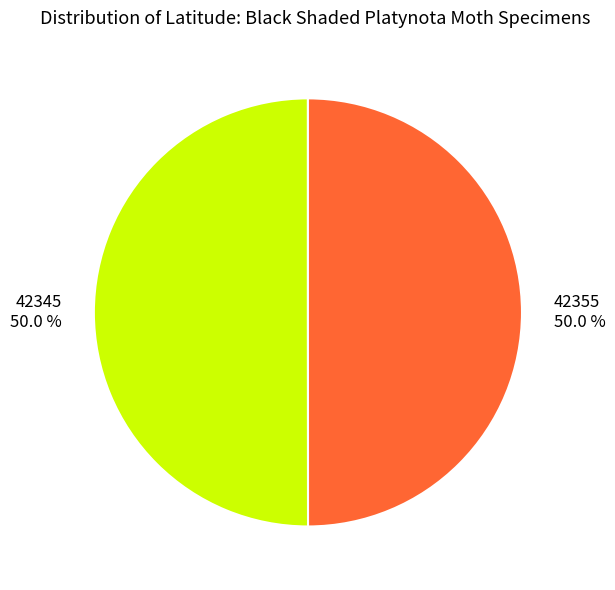

To the nearest percent, what percentage of the pie is 42355?

50%